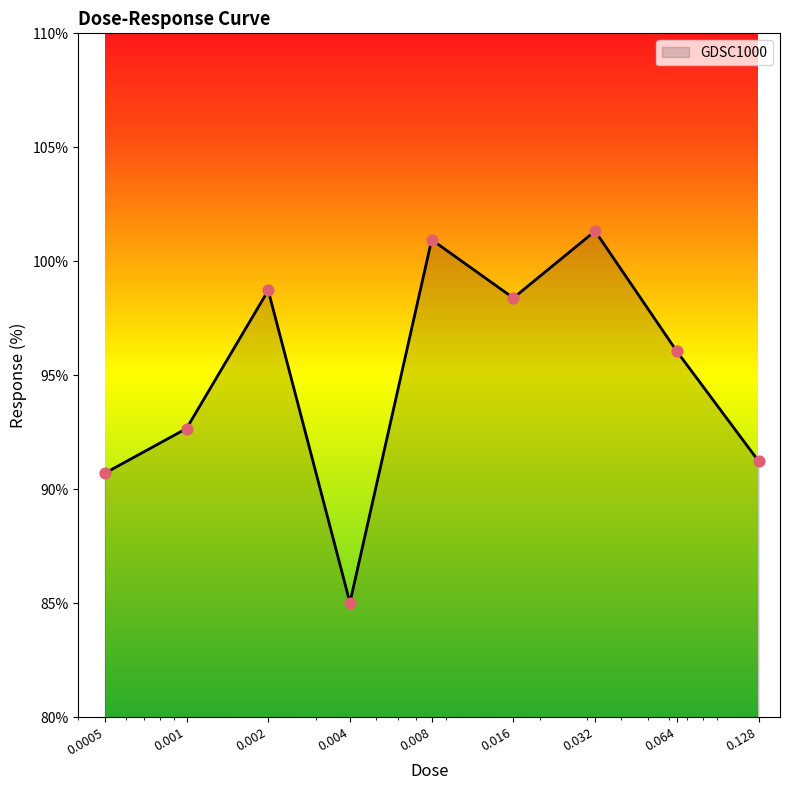

What is the minimum value shown in the chart?

85.0